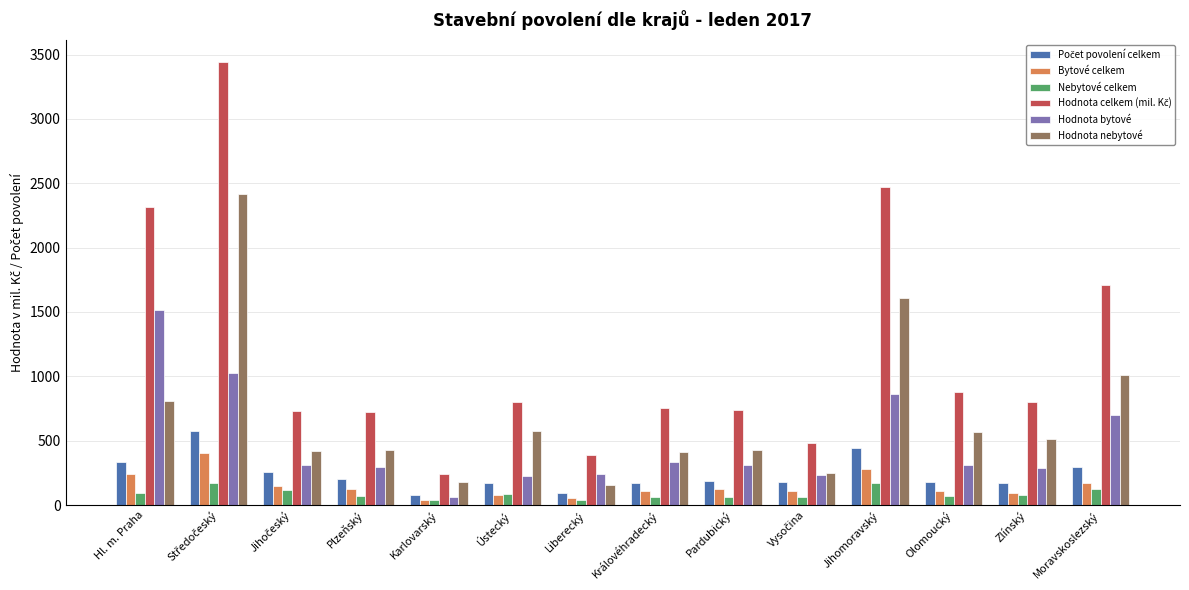

What is the sum of the Hodnota nebytové values at Jihomoravský and Olomoucký?

2172